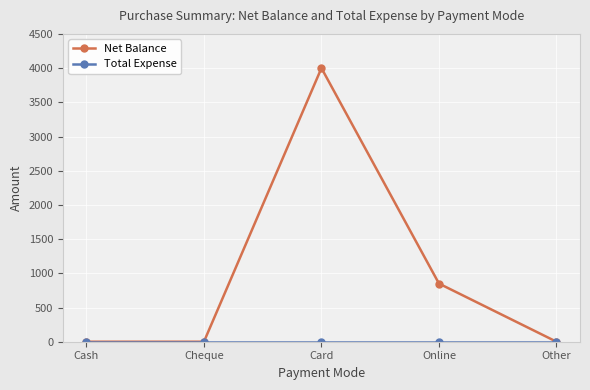

Does the chart display data point markers on the line(s)?

Yes